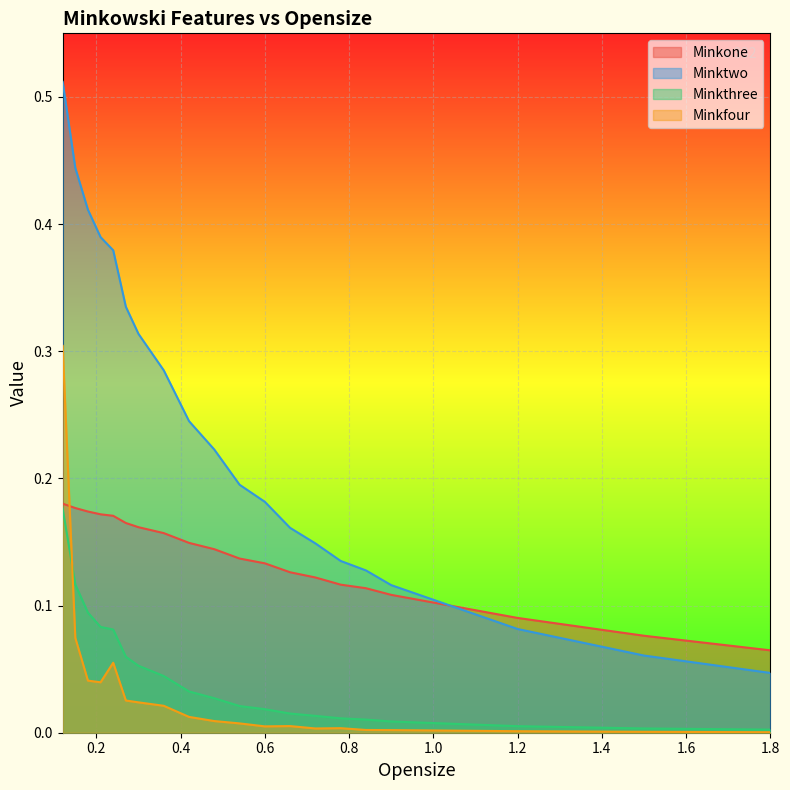

What is the difference between the maximum and second lowest values in the Minkone series?

0.1